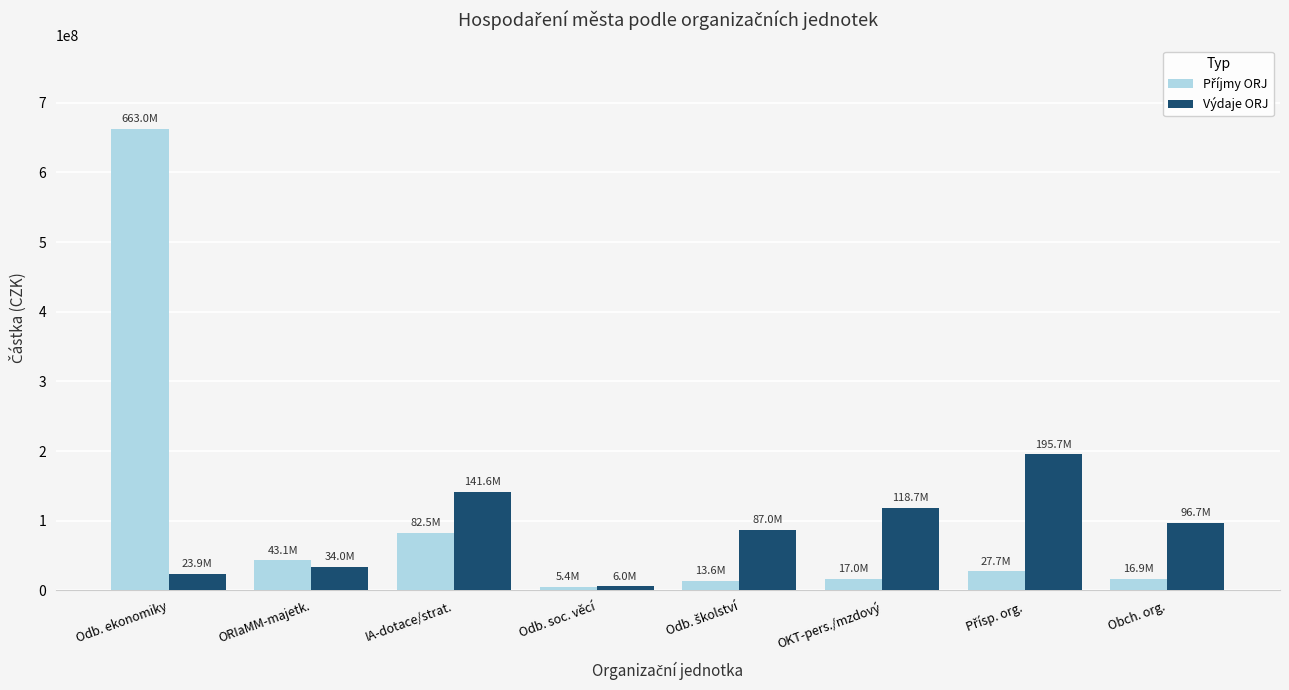

What is the sum of all Výdaje ORJ values?

703485516.1